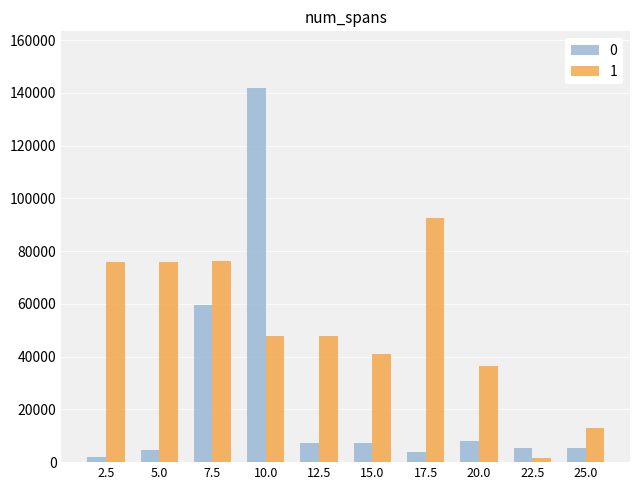

At which label does 0 reach its minimum?

2.5